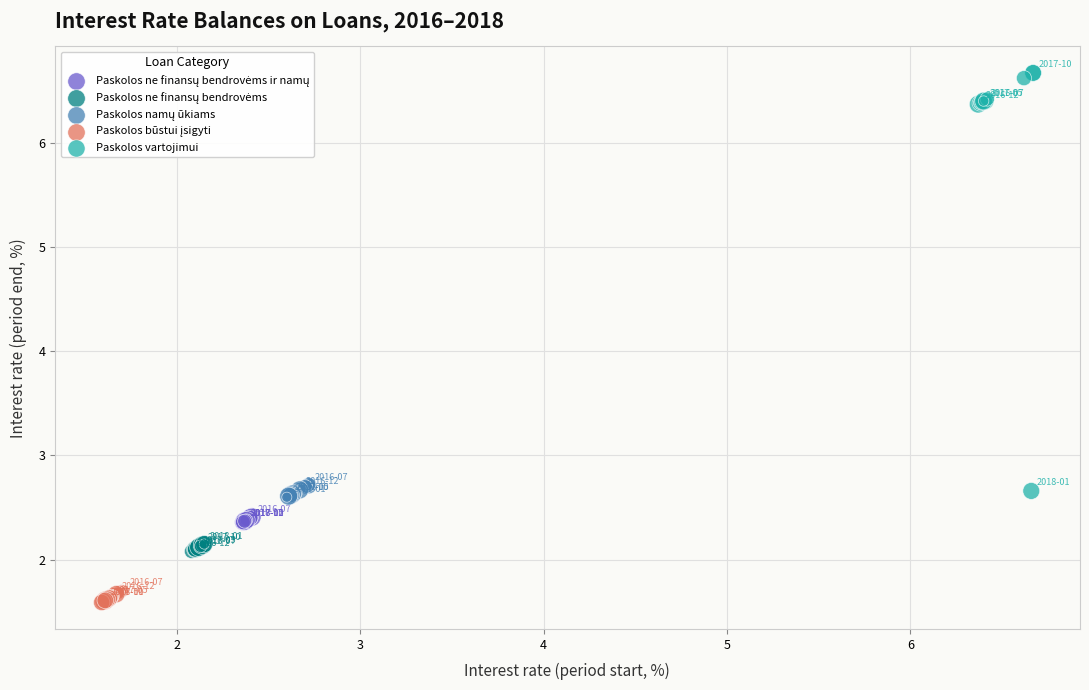

Which series reaches the maximum Y coordinate?

Paskolos vartojimui